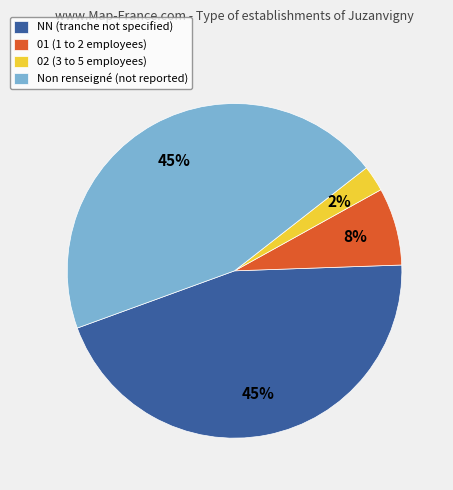

To the nearest percent, what is the average slice percentage?

25%